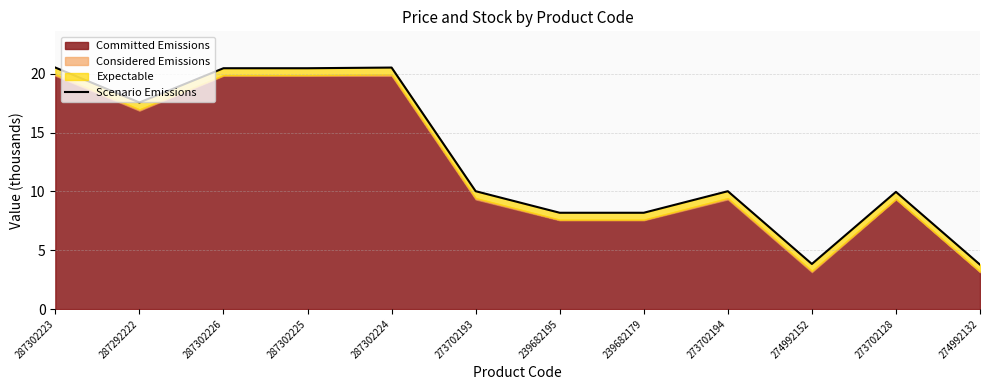

Does the chart have visible grid lines?

Yes